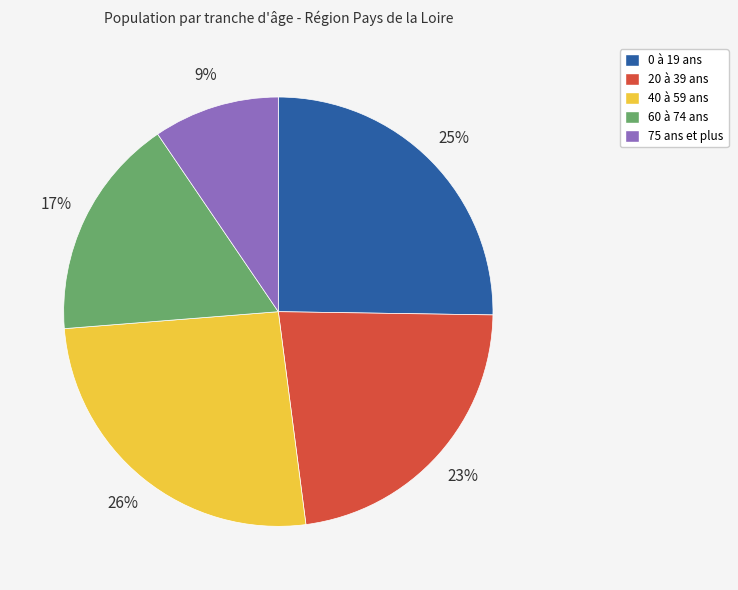

Is there any slice that represents more than half of the pie?

No